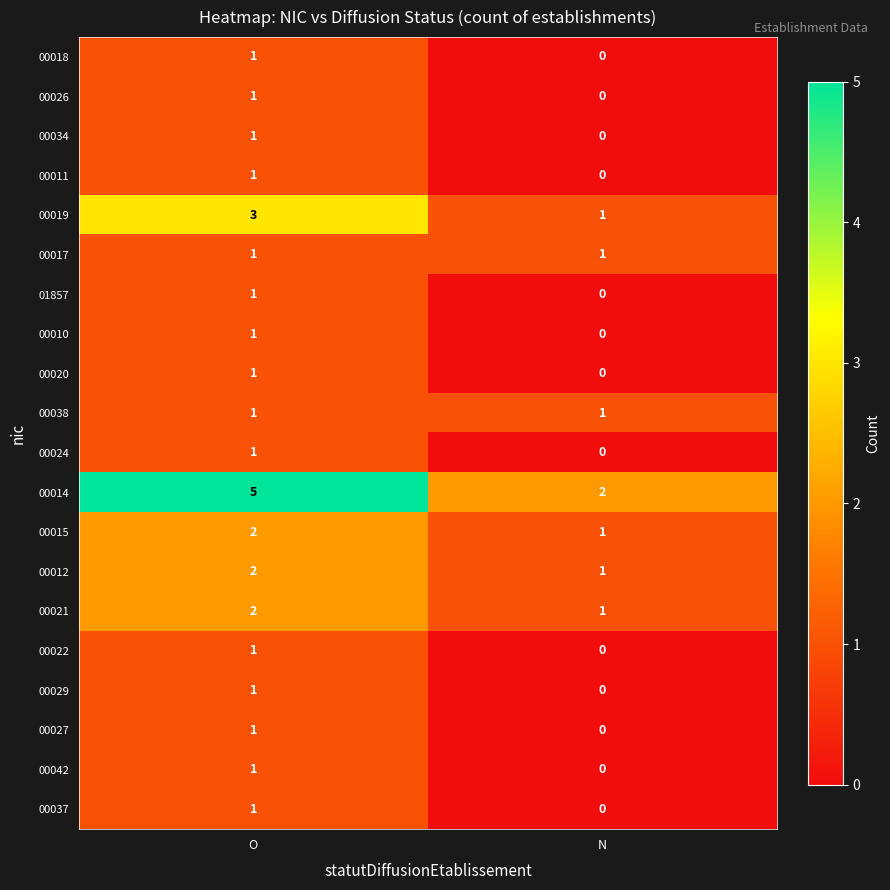

At which label is 00011 closest to 0?

N